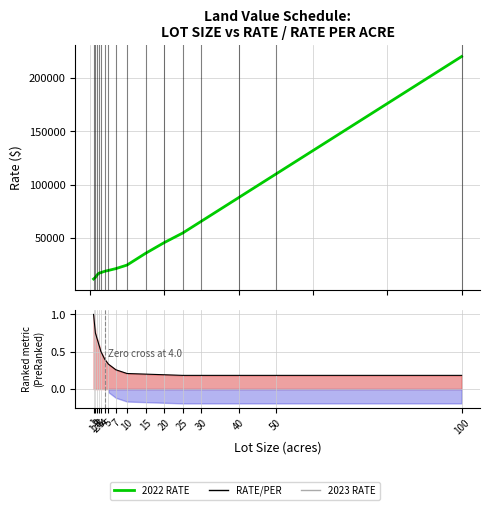

How many lines are shown in the chart?

2